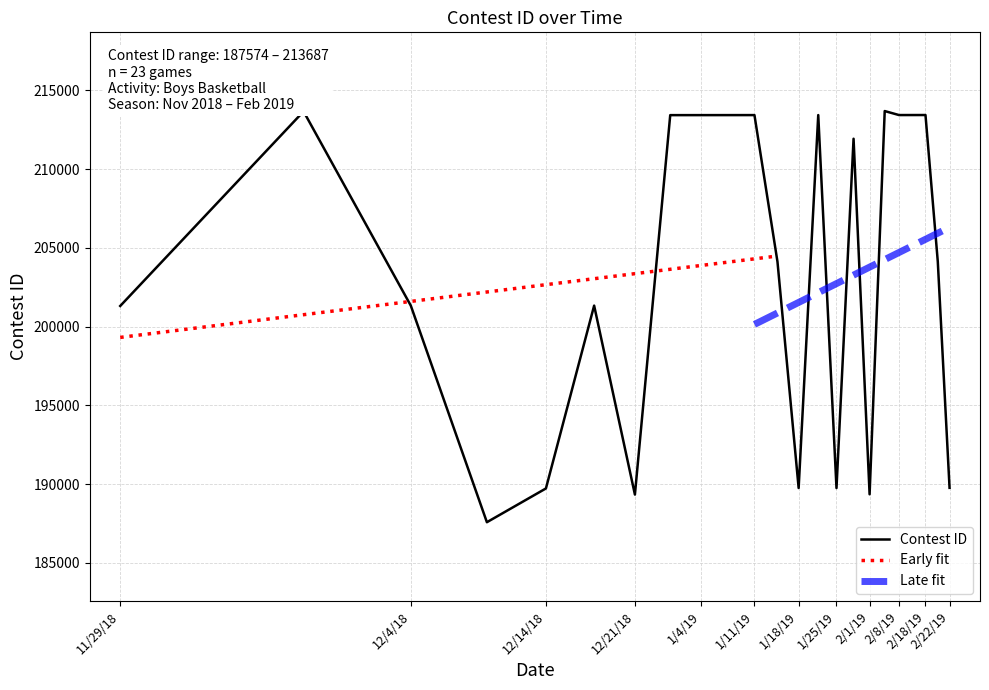

At which category does the chart reach its minimum across all series?

12/7/18